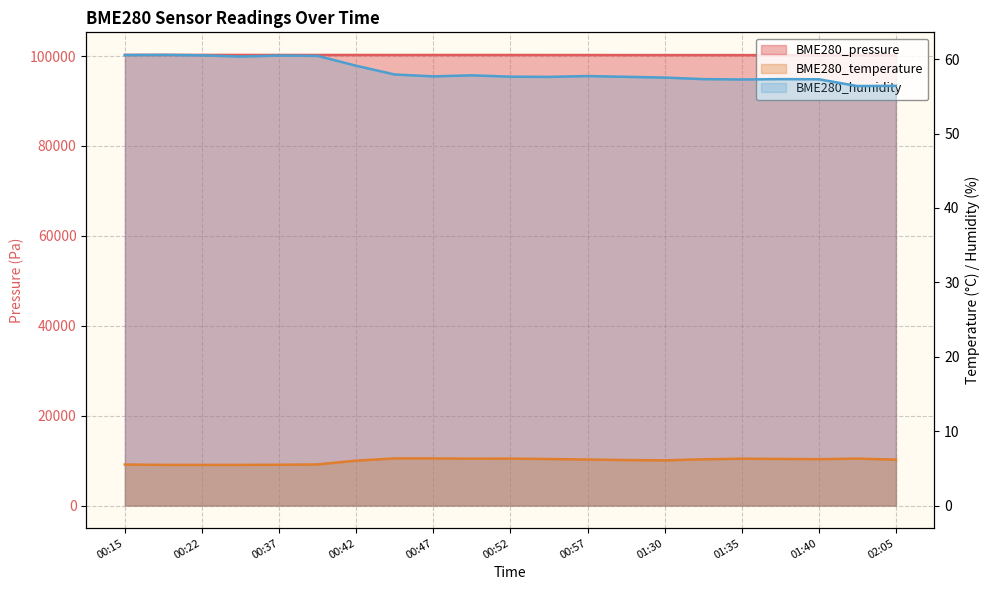

The BME280_pressure series shows 100210.7 at 01:37. True or false?

True